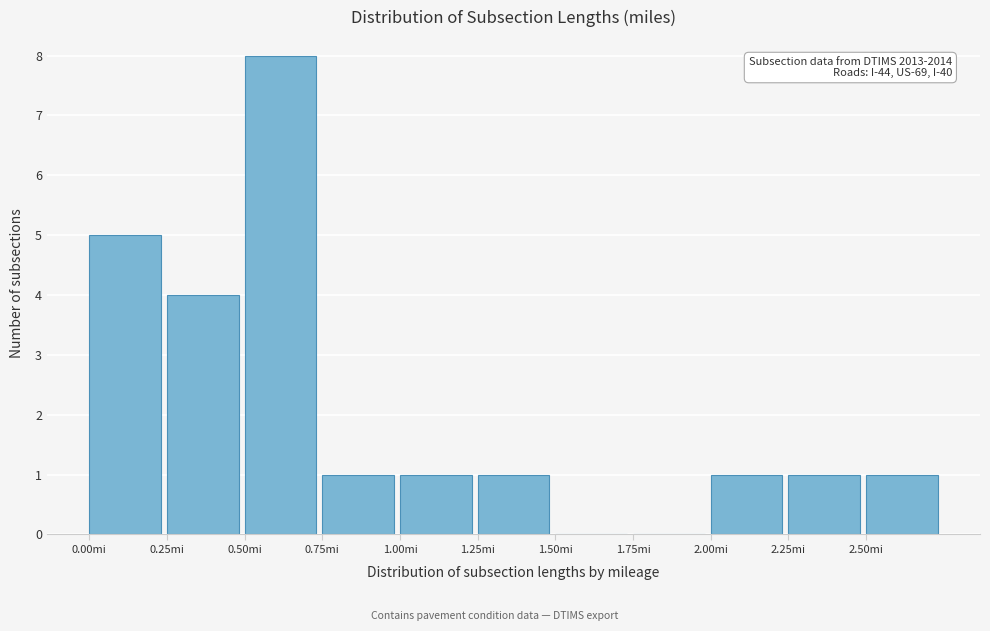

Over which range of the x-axis is the bar tallest?

0.50 to 0.75